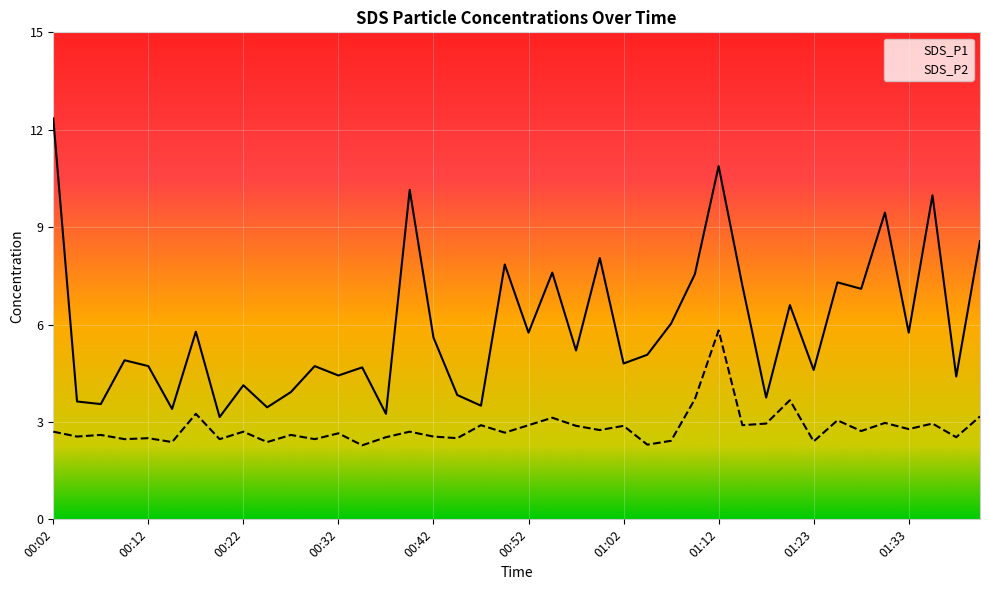

What is the average value of the SDS_P2 series?

2.8